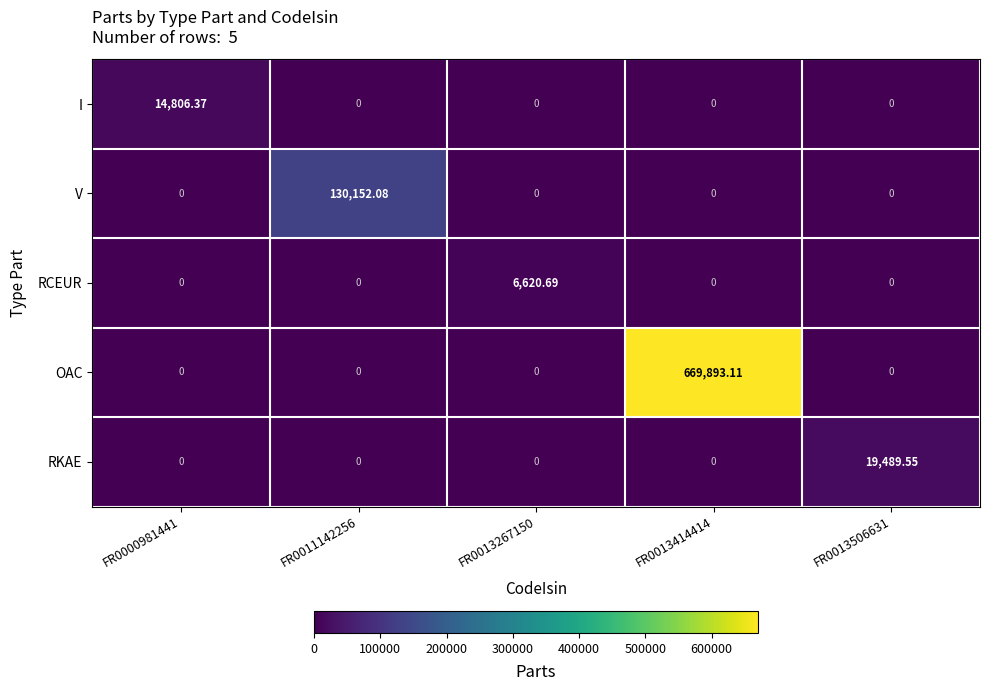

List the series in order of their peak value, lowest first.

RCEUR, I, RKAE, V, OAC